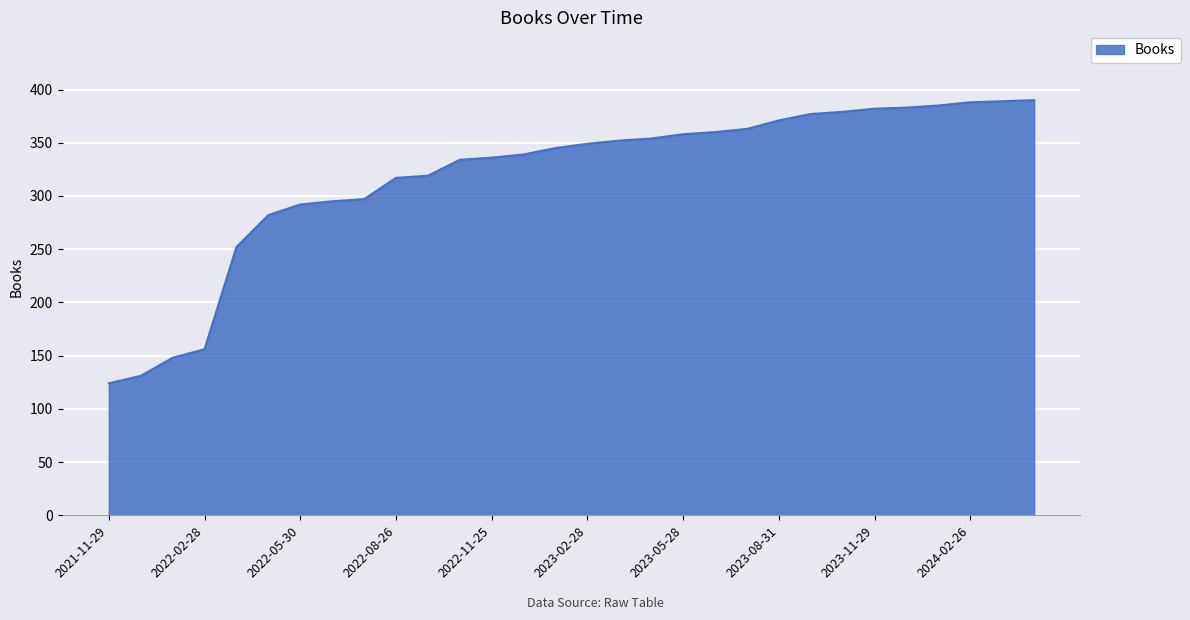

What is the minimum value shown in the chart?

124